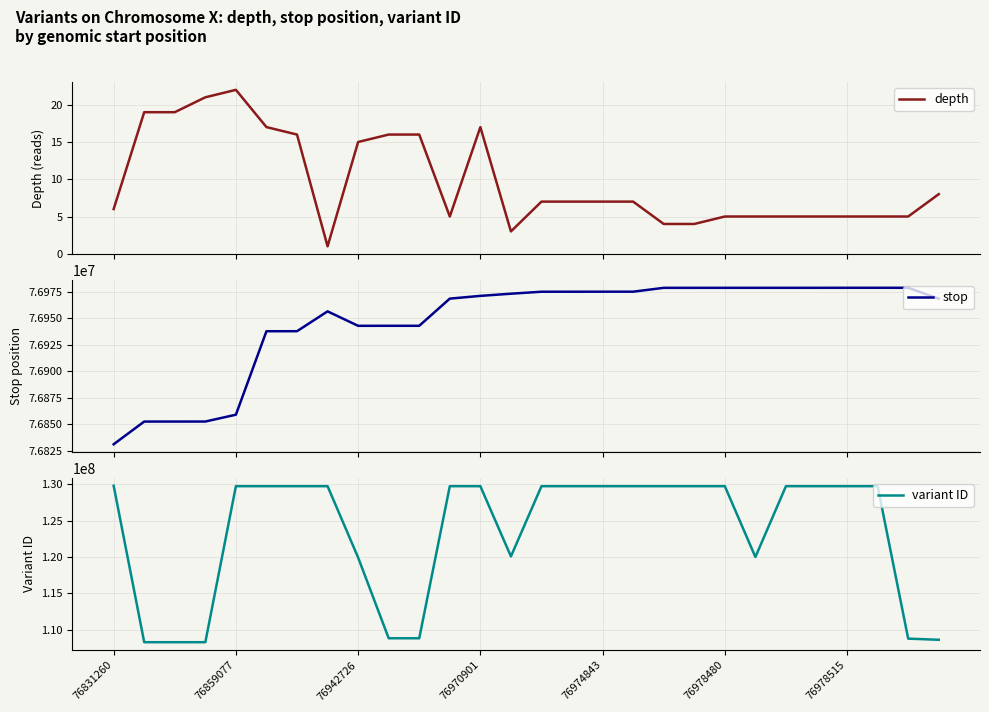

Does the chart display data point markers on the line(s)?

No